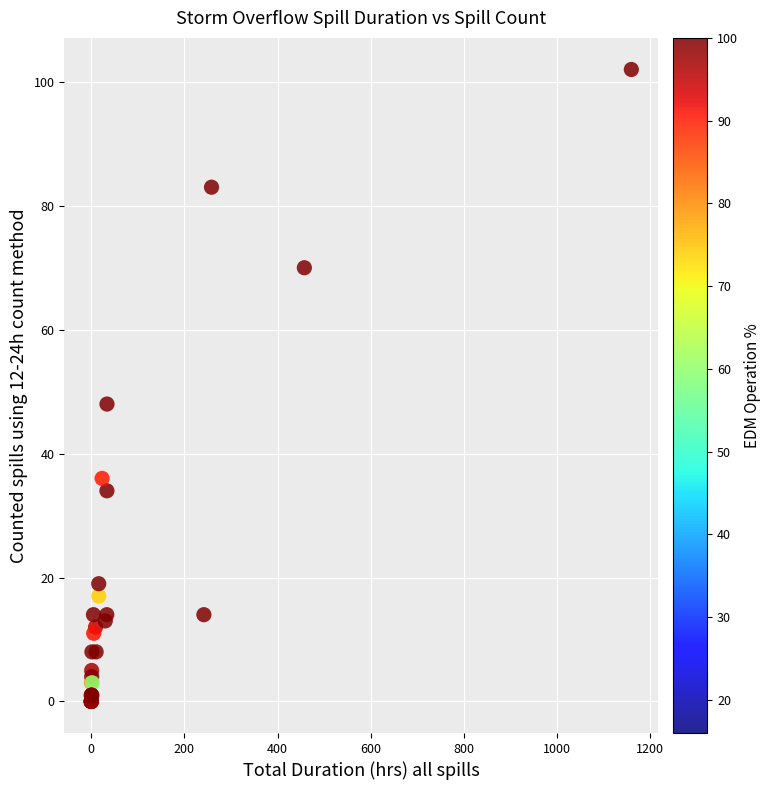

What Y value in the scatter plot is closest to 51?

48